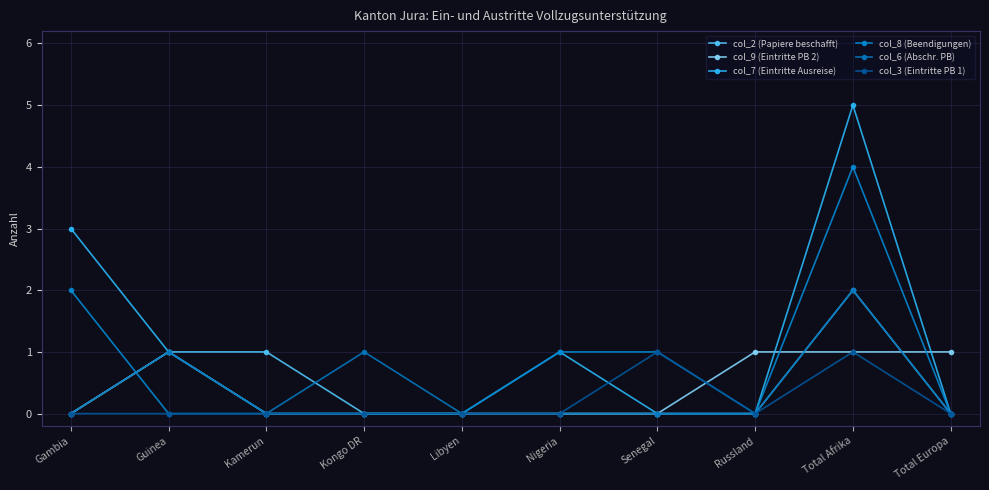

What is the sum of the col_6 (Abschr. PB) values at Guinea and Nigeria?

1